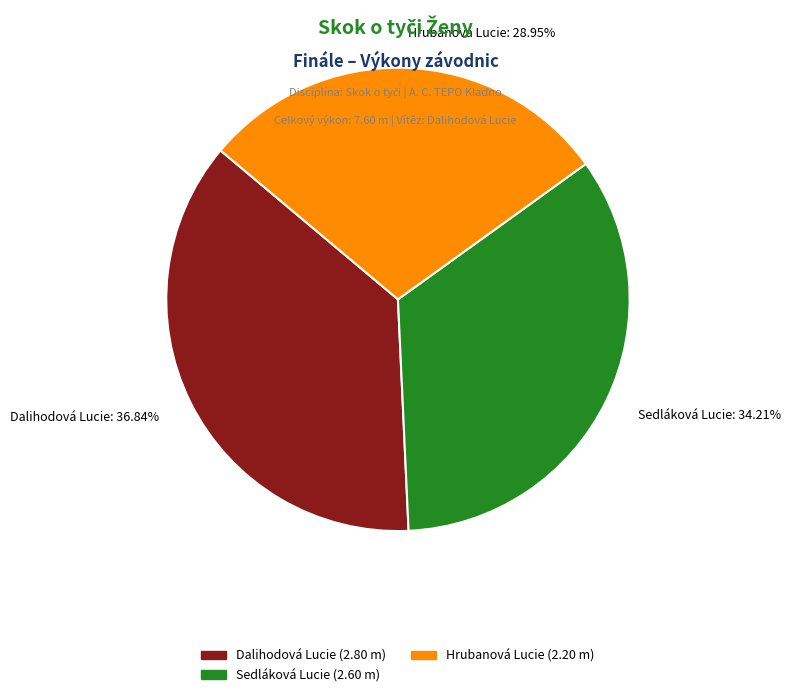

What is the ratio of the value at Dalihodová Lucie to the value at Sedláková Lucie?

1.1